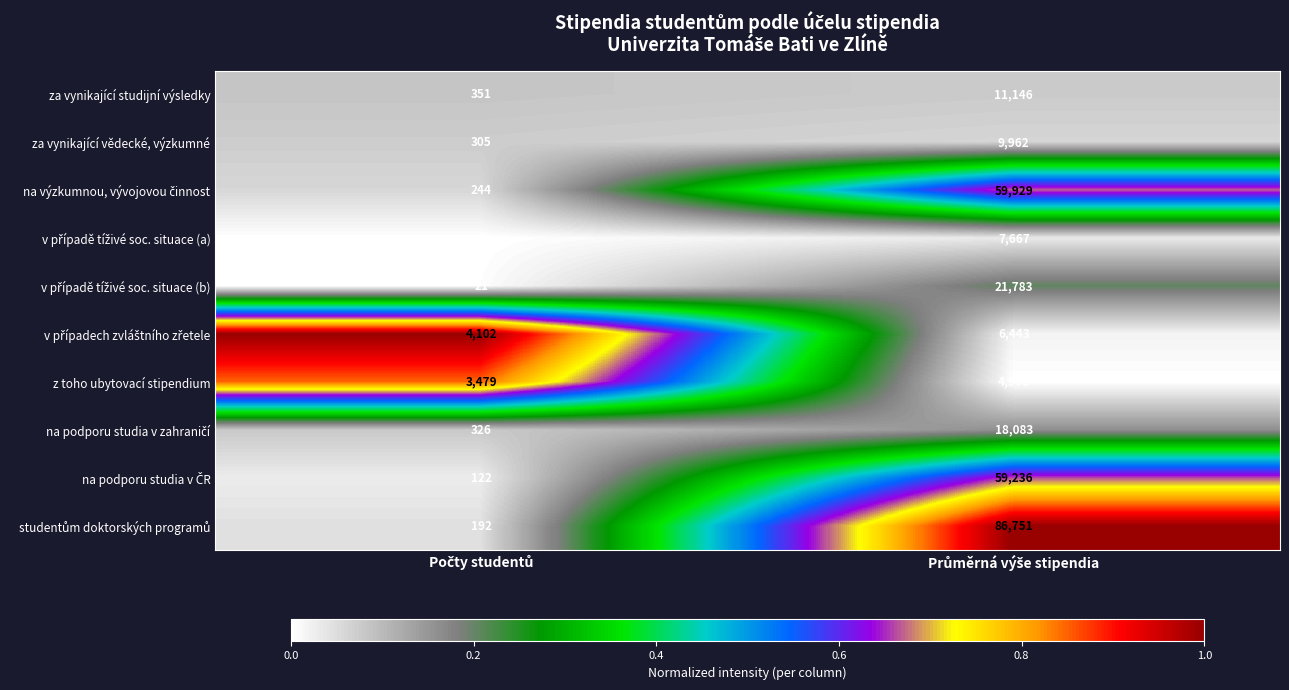

What is the minimum value shown in the chart?

6